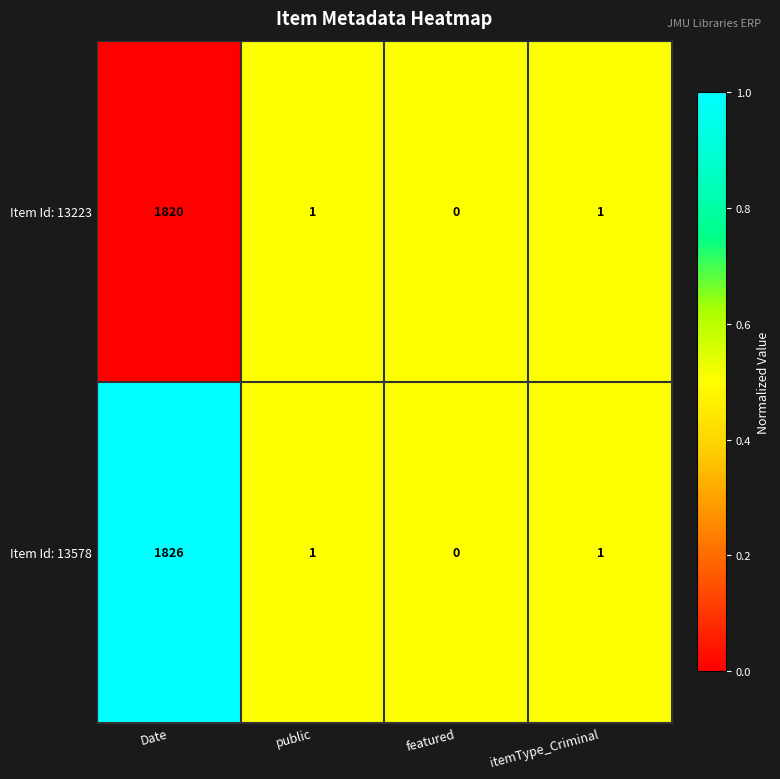

Where does the Item Id: 13578 series first go above 1?

Date